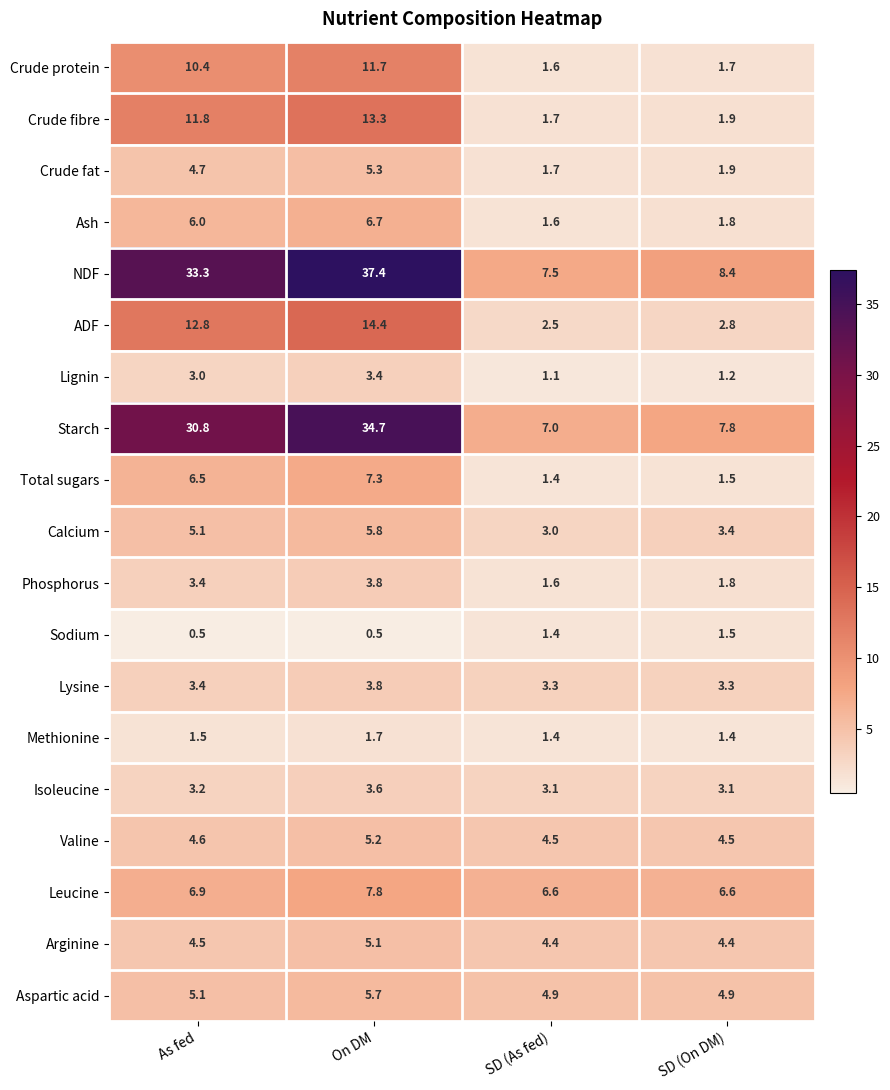

What is the approximate value of Isoleucine at On DM?

3.6